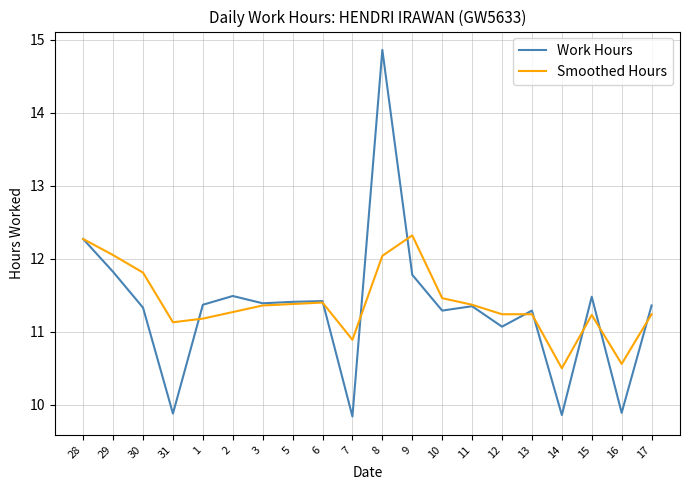

Is the value of Work Hours at 8 greater than the value of Smoothed Hours at 29?

Yes